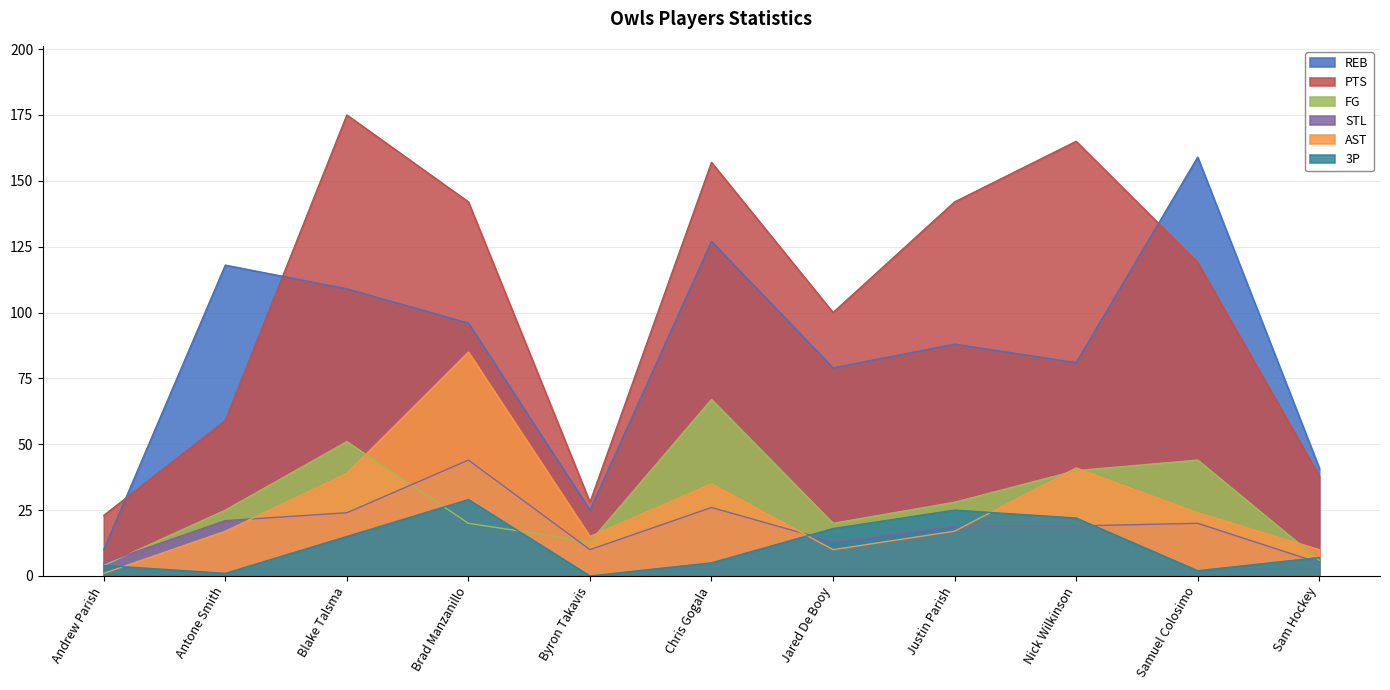

Where does the PTS series first go above 119?

Blake Talsma